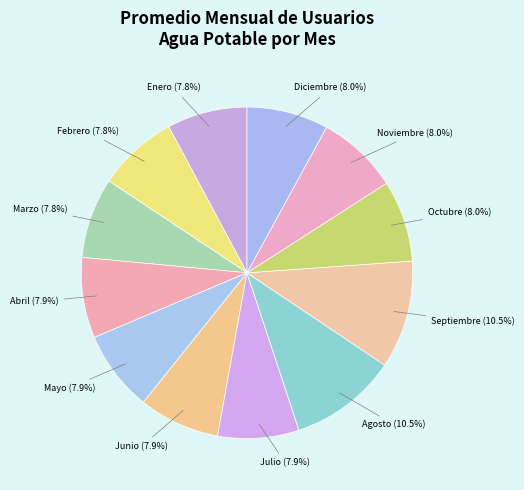

Combined, do Noviembre and Mayo account for over 50%?

No